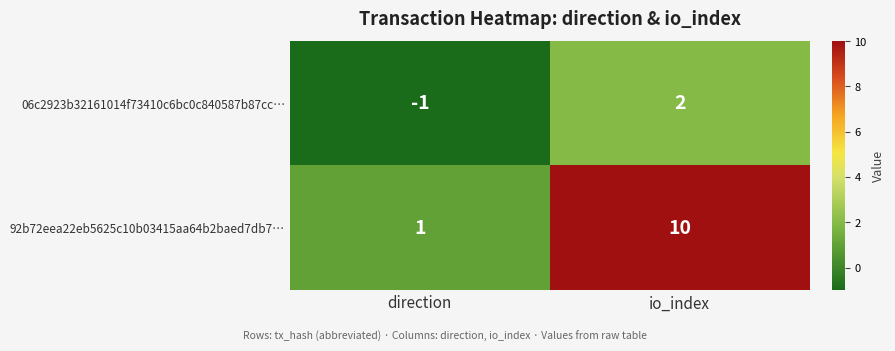

Rank the series by their average value, from lowest to highest.

06c2923b32161014f73410c6bc0c840587b87cc…, 92b72eea22eb5625c10b03415aa64b2baed7db7…